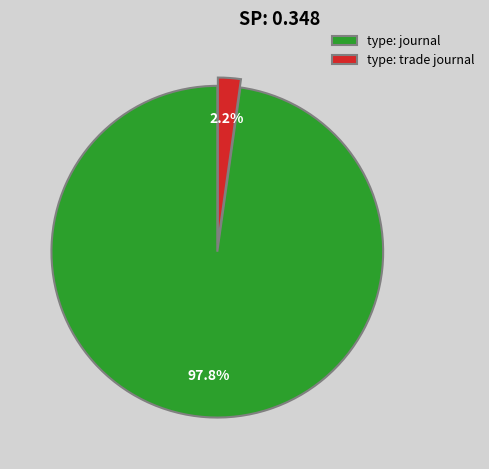

What is the total percentage of type: journal and type: trade journal?

100.0%